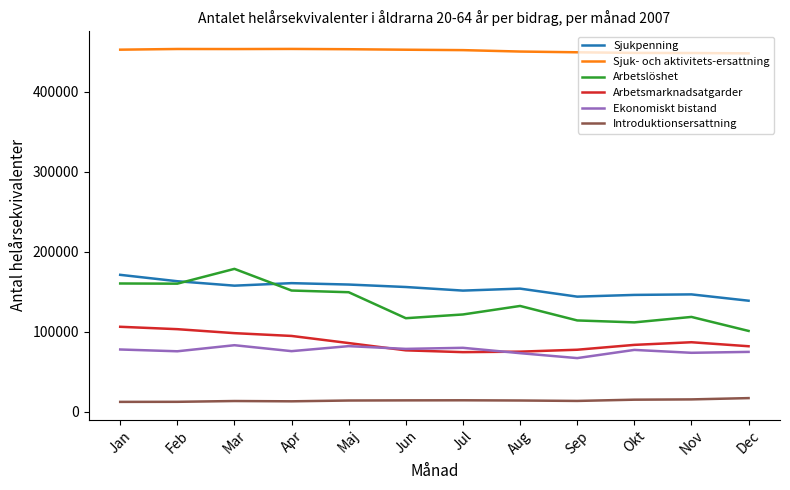

What are all the series names shown in the legend?

Sjukpenning, Sjuk- och aktivitets-ersattning, Arbetslöshet, Arbetsmarknadsatgarder, Ekonomiskt bistand, Introduktionsersattning